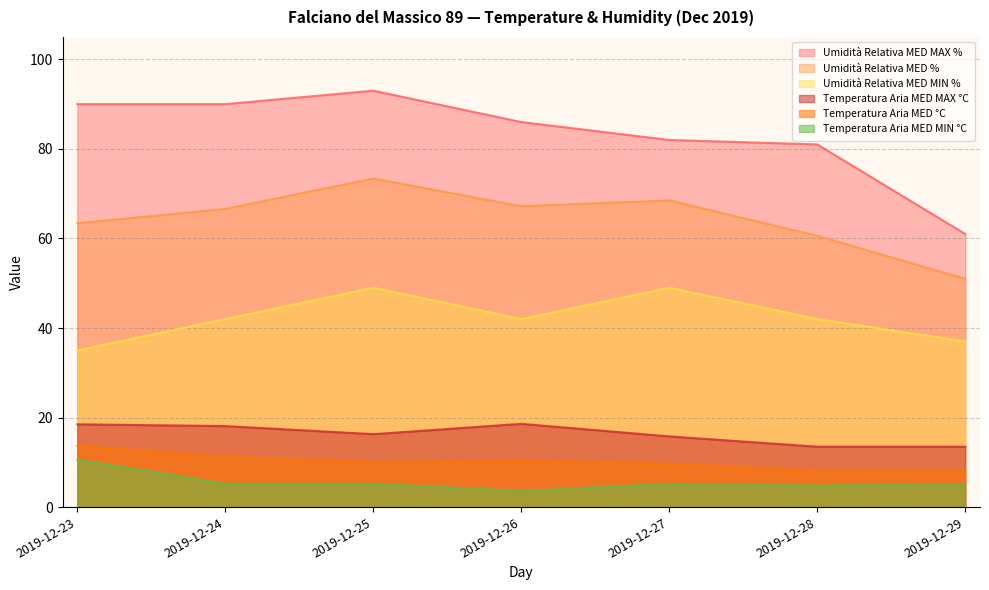

Where is Umidità Relativa MED % nearest to the value 62?

2019-12-23